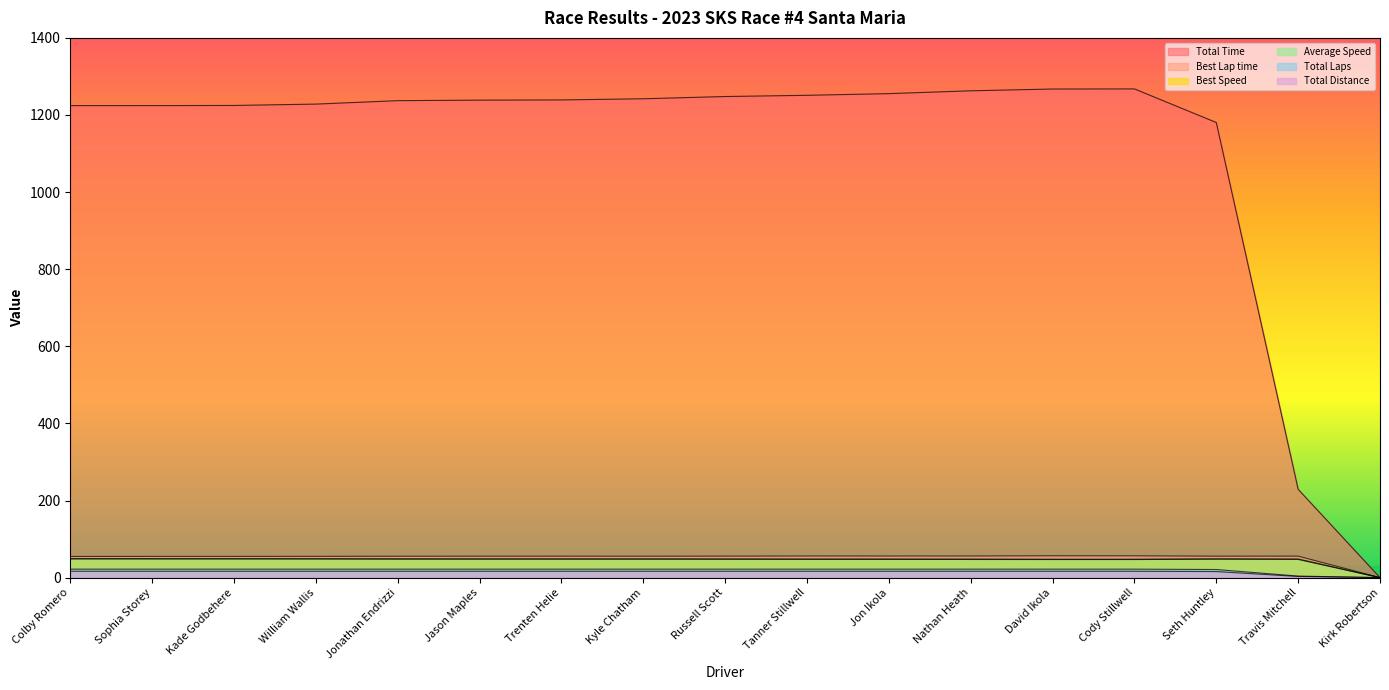

How many positive values does the Total Distance series have?

16